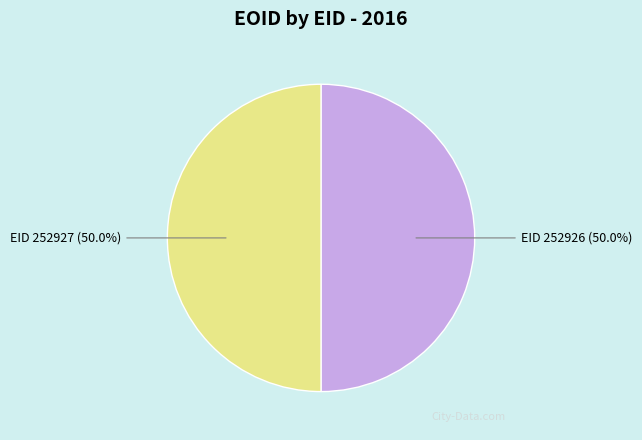

Approximately how many times larger is the value at EID 252927 compared to EID 252926?

1.0